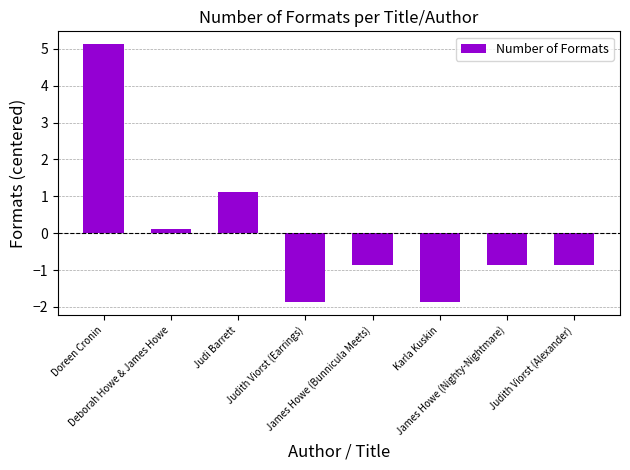

What is the label of the 3rd bar from the left?

Judi Barrett